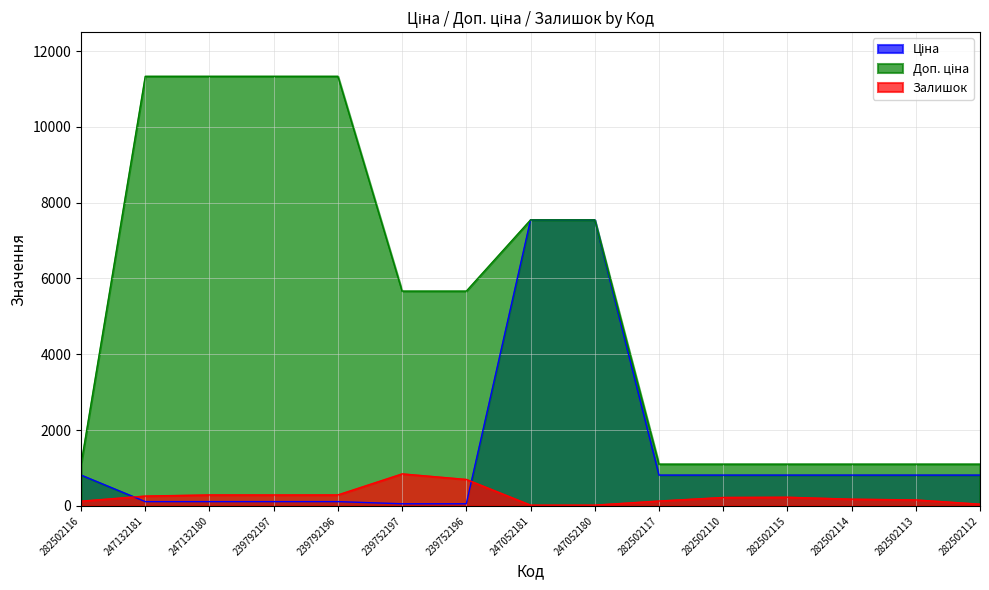

What is the difference between the Залишок values at 239752196 and 282502113?

540.0